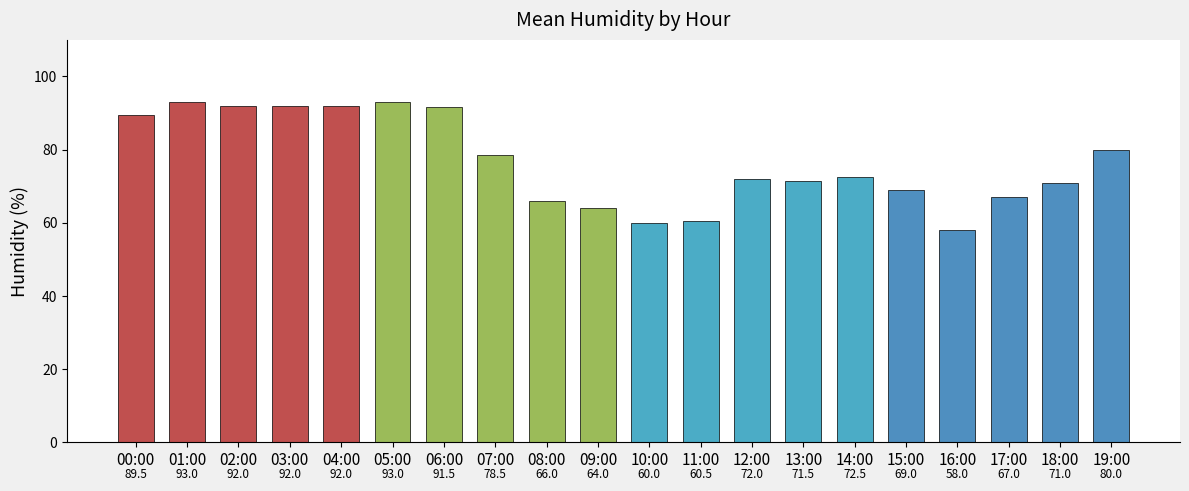

Are the bars horizontal?

No